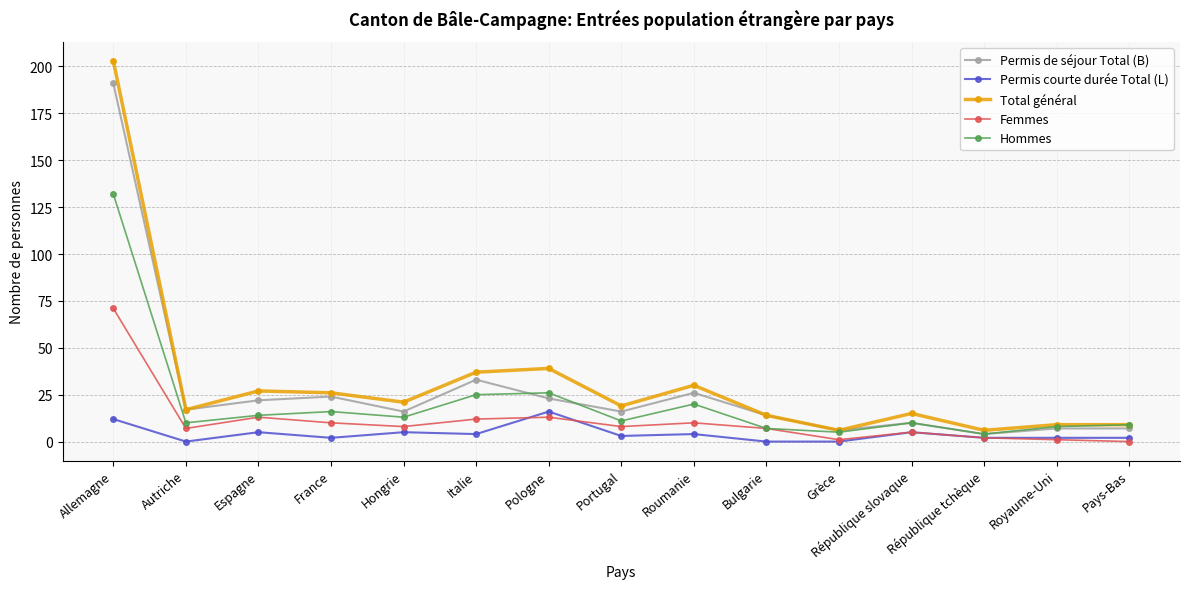

The value of Hommes at Allemagne is 132. True or false?

True